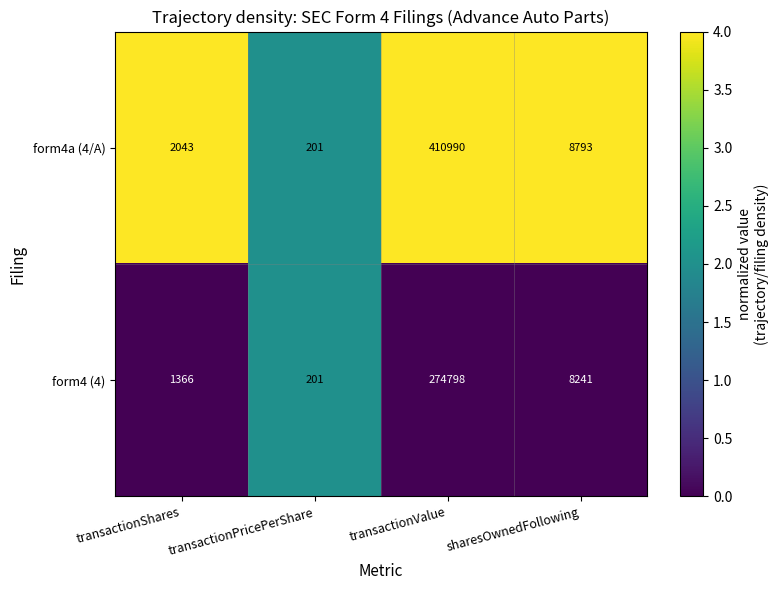

What is the difference between the maximum and minimum values in the form4 (4) series?

274597